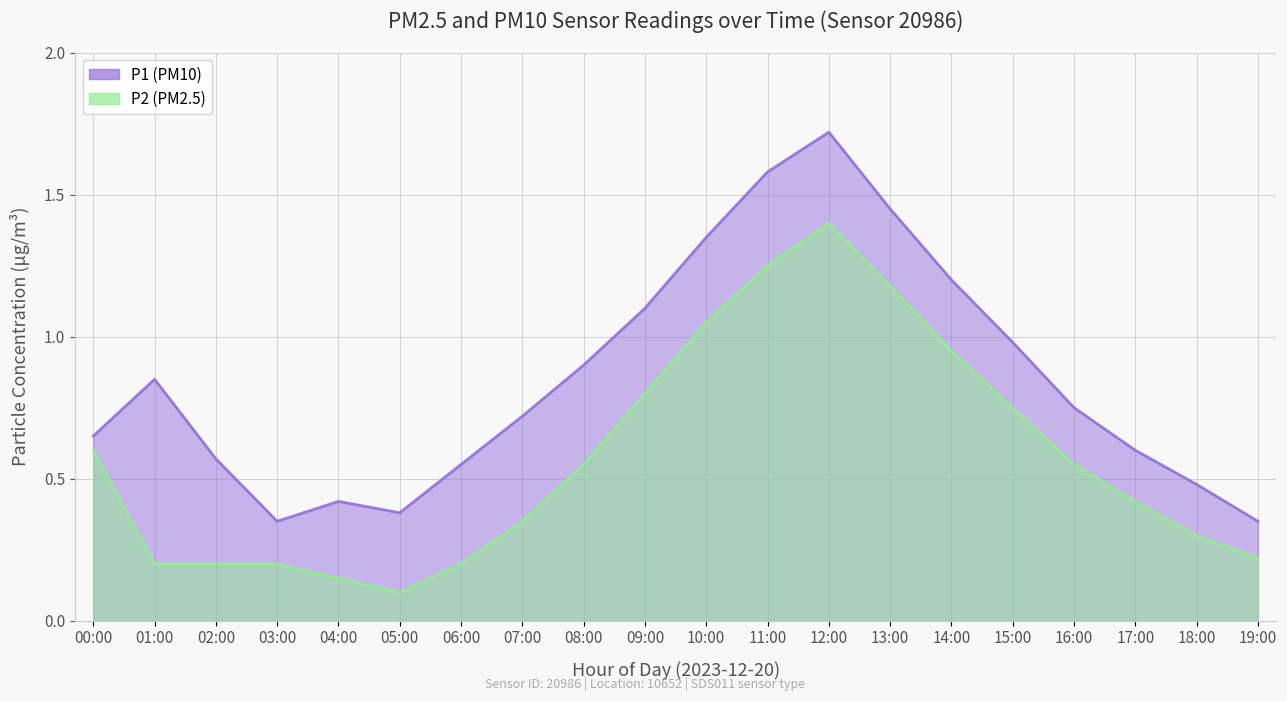

Which series has the widest spread of values?

P1